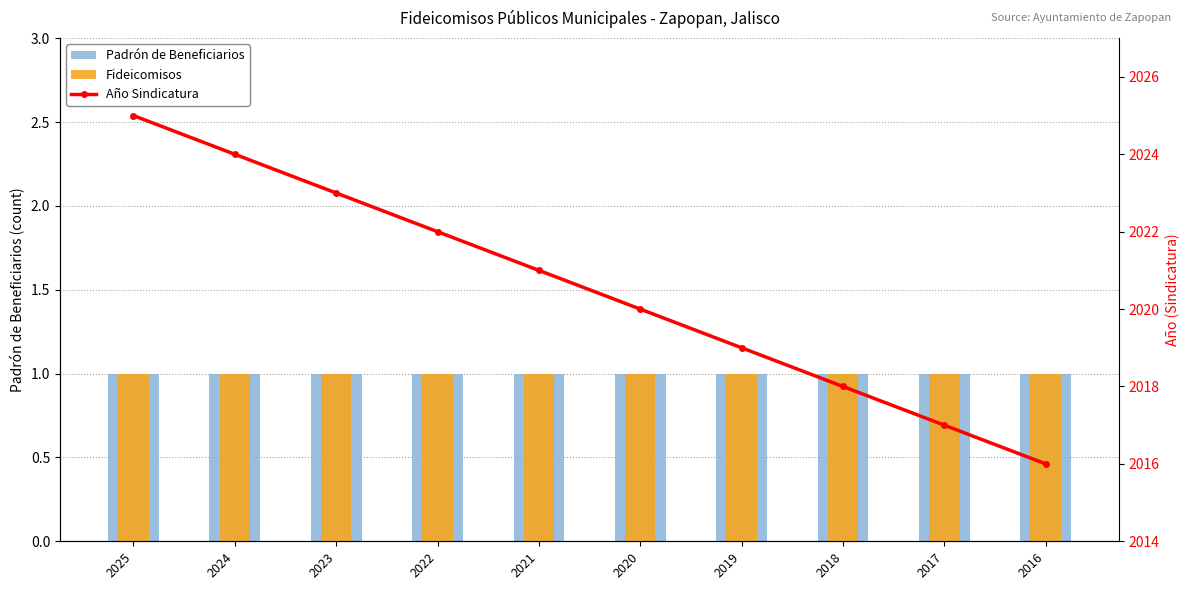

What is the highest value of the Año Sindicatura series?

2025